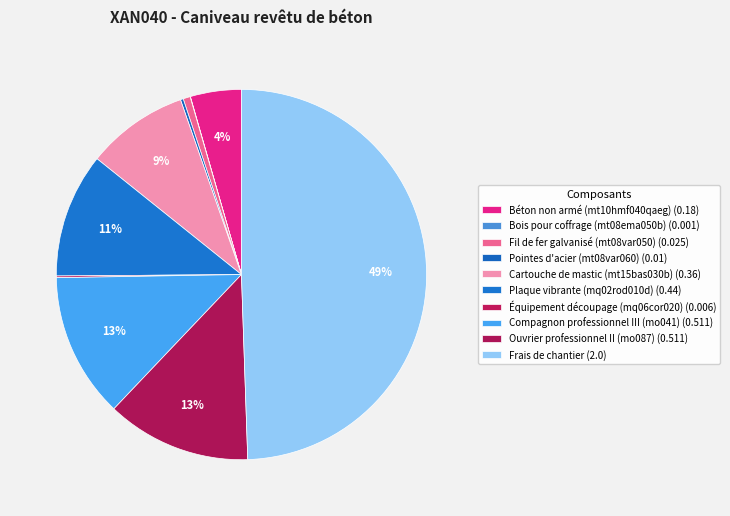

Rank the categories by value from lowest to highest.

Bois pour coffrage (mt08ema050b), Équipement découpage (mq06cor020), Pointes d'acier (mt08var060), Fil de fer galvanisé (mt08var050), Béton non armé (mt10hmf040qaeg), Cartouche de mastic (mt15bas030b), Plaque vibrante (mq02rod010d), Compagnon professionnel III (mo041), Ouvrier professionnel II (mo087), Frais de chantier